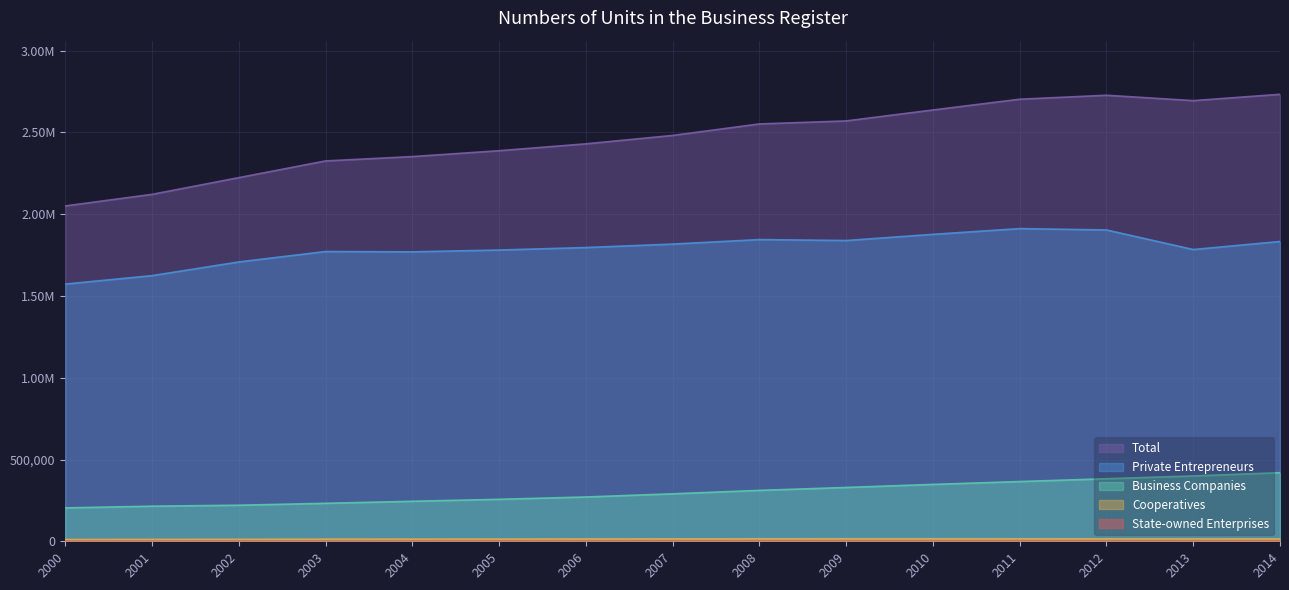

What is the average value of the Private Entrepreneurs series?

1789149